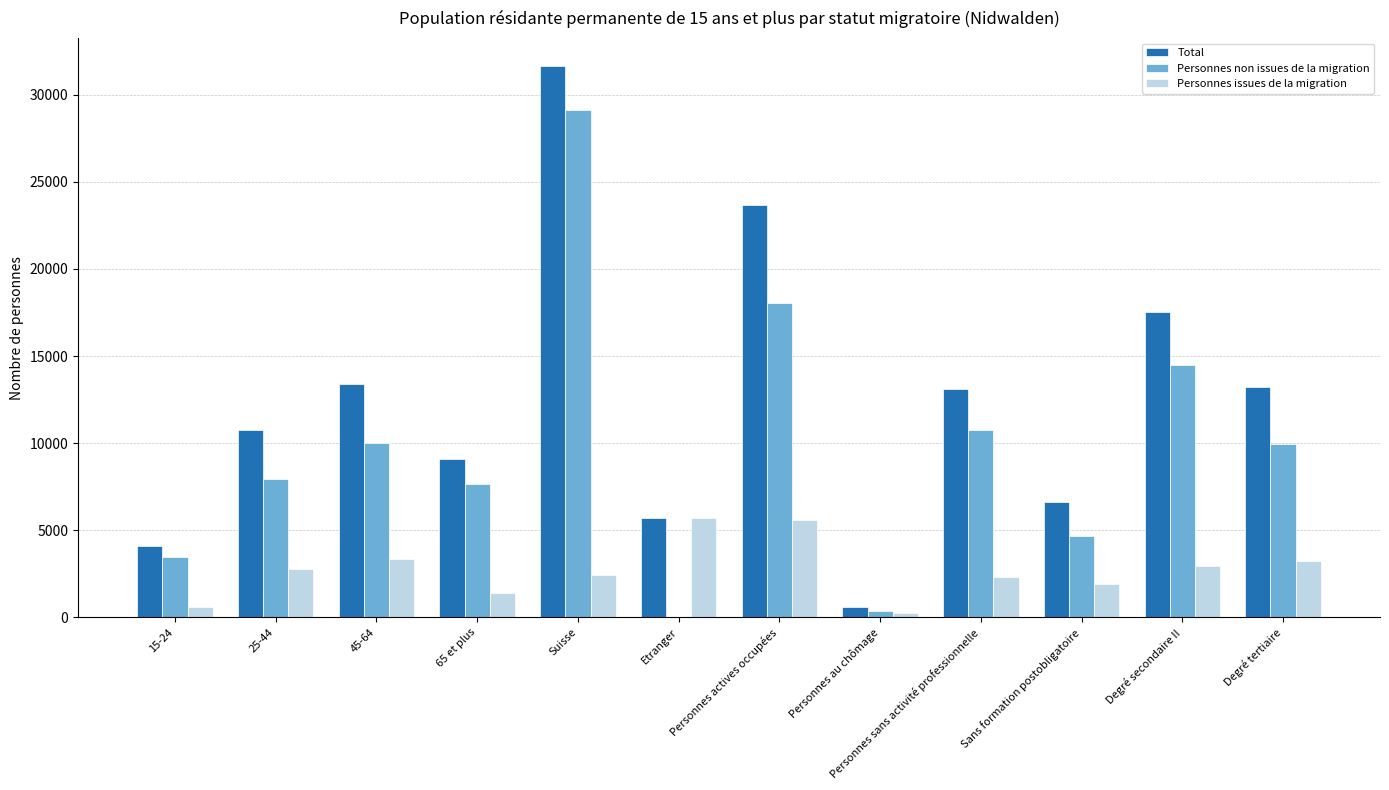

Count the number of data series in this chart.

3